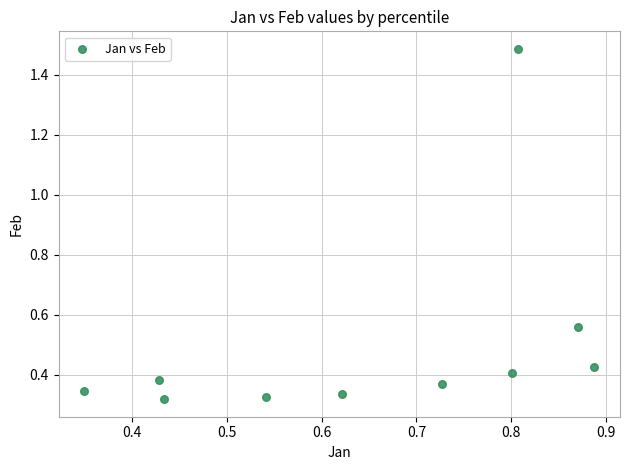

What is the range of X values (max minus min)?

0.5